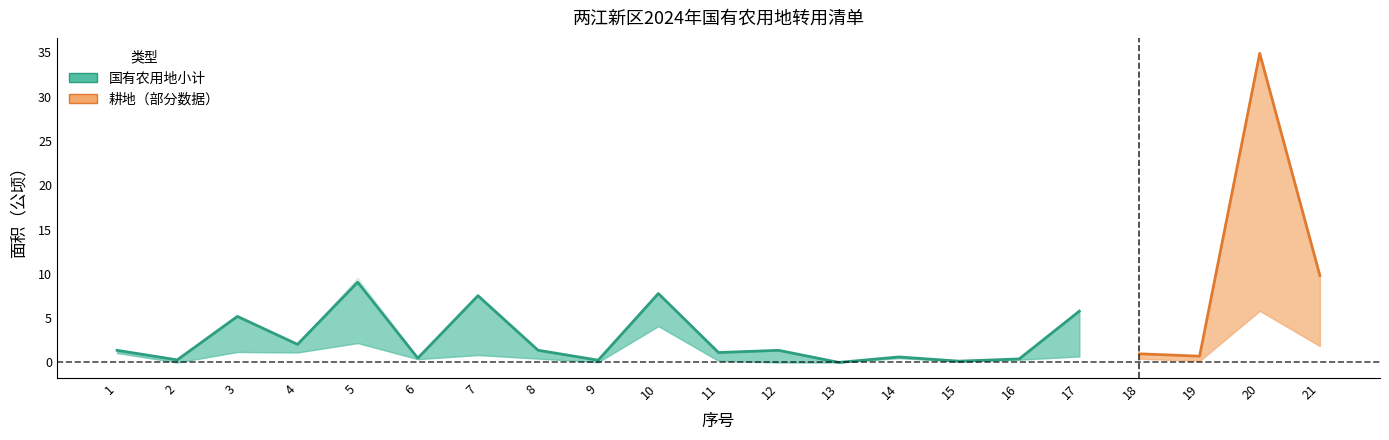

At which category does the chart reach its minimum across all series?

2